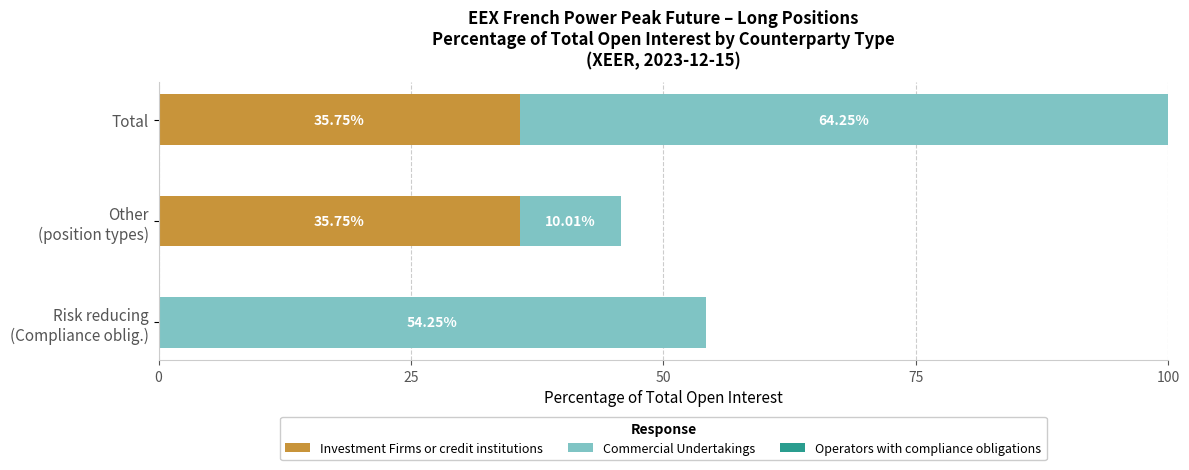

At which category is the sum across all series the highest?

Total